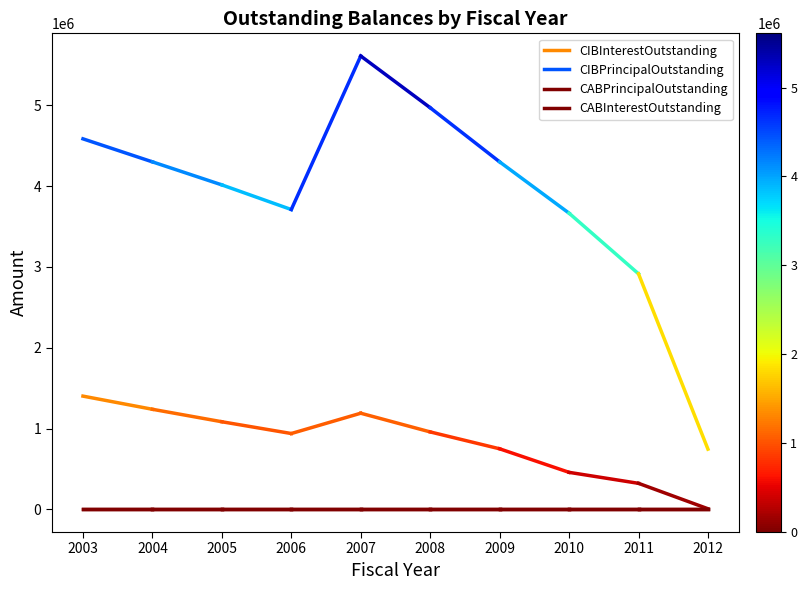

Which series changed the most between 2003 and 2004?

CIBPrincipalOutstanding